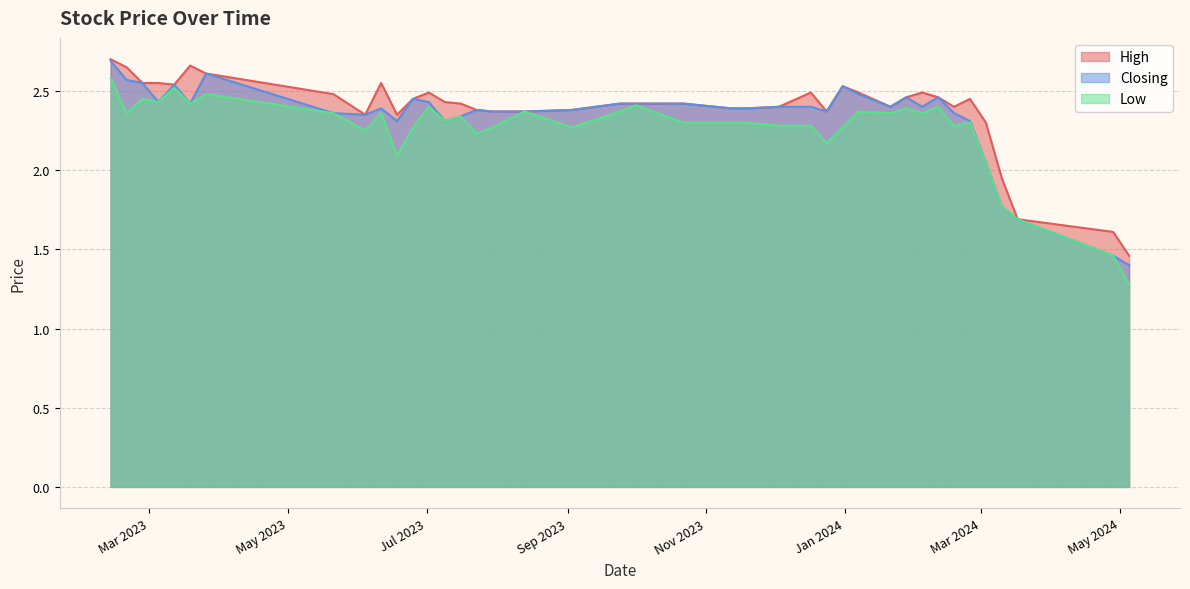

What is the minimum value for Closing?

1.4